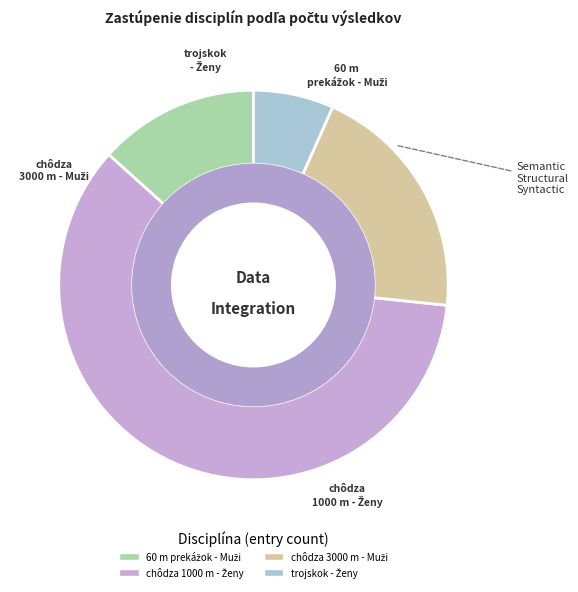

Combined, do chôdza 3000 m - Muži and chôdza 1000 m - Ženy account for over 50%?

Yes